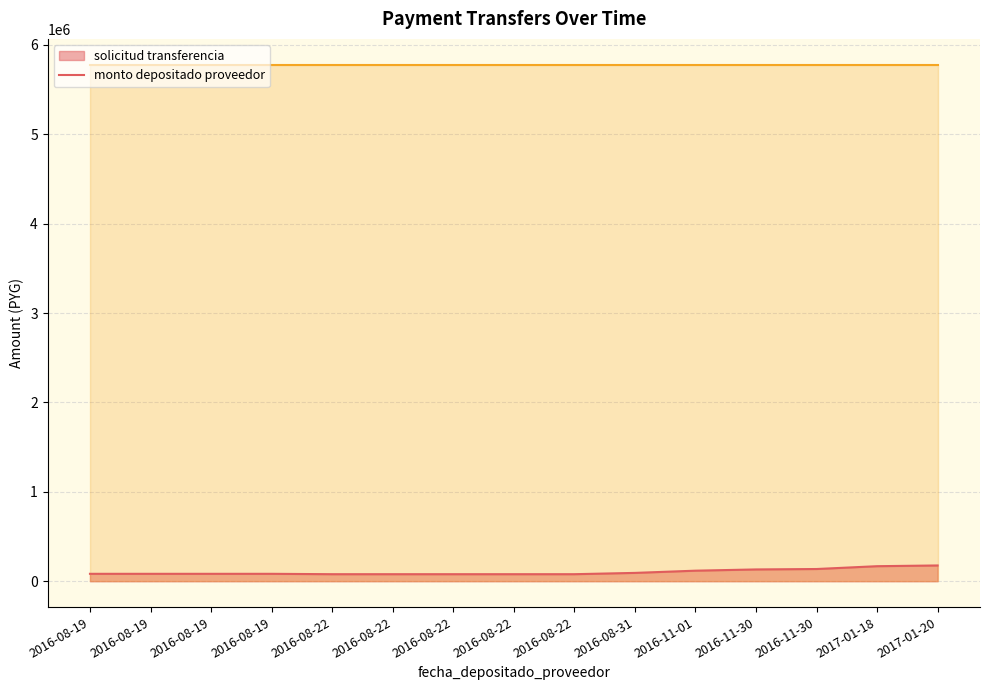

Reading left to right, extract all data points from this chart.

solicitud_transferencia_line: 83343	83343	83343	83343	79058	79058	79058	79058	79058	93577	118389	132249	136978	168590	176751
monto_depositado_proveedor_line: 5777600	5777600	5777600	5777600	5777600	5777600	5777600	5777600	5777600	5777600	5777600	5777600	5777600	5777600	5777600